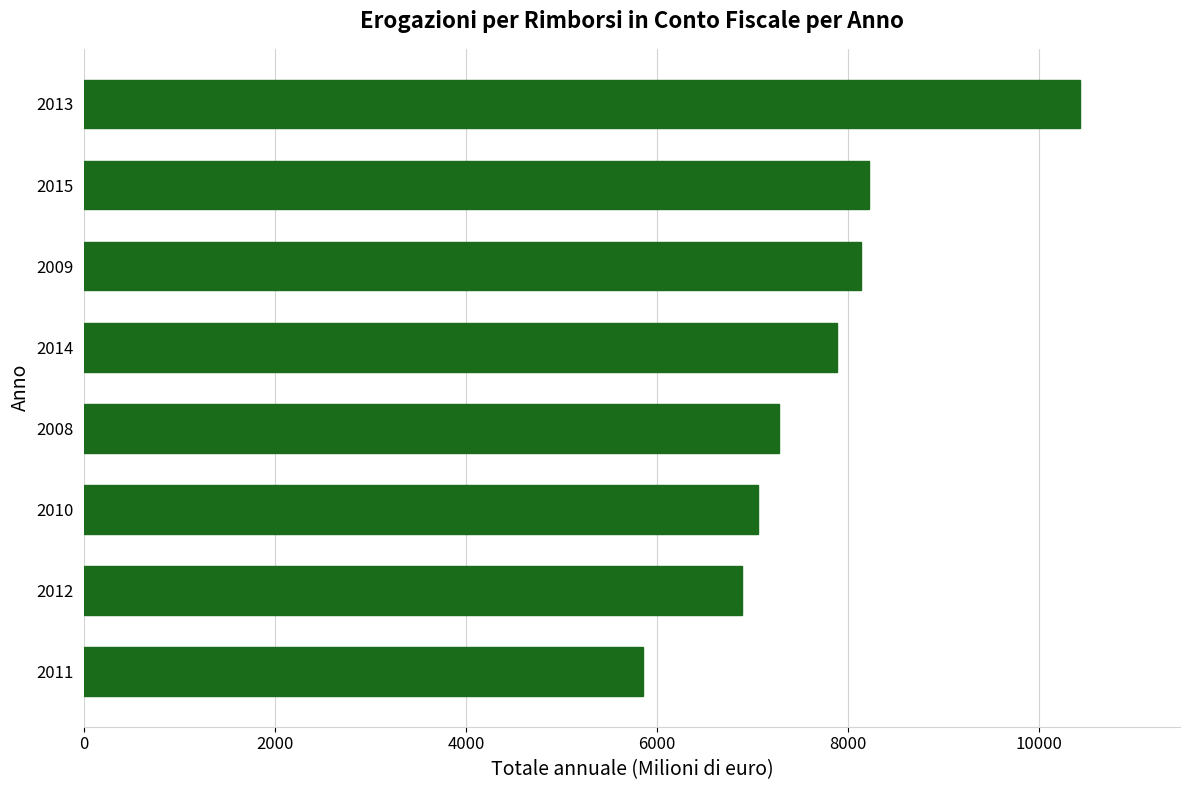

The chart shows a value of 8136 at 2009. True or false?

True